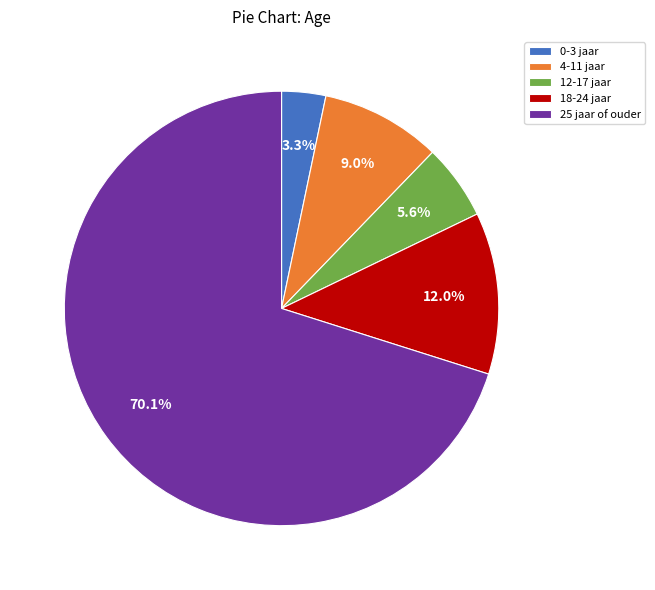

To the nearest percent, what is the combined percentage of 12-17 jaar and 25 jaar of ouder?

76%